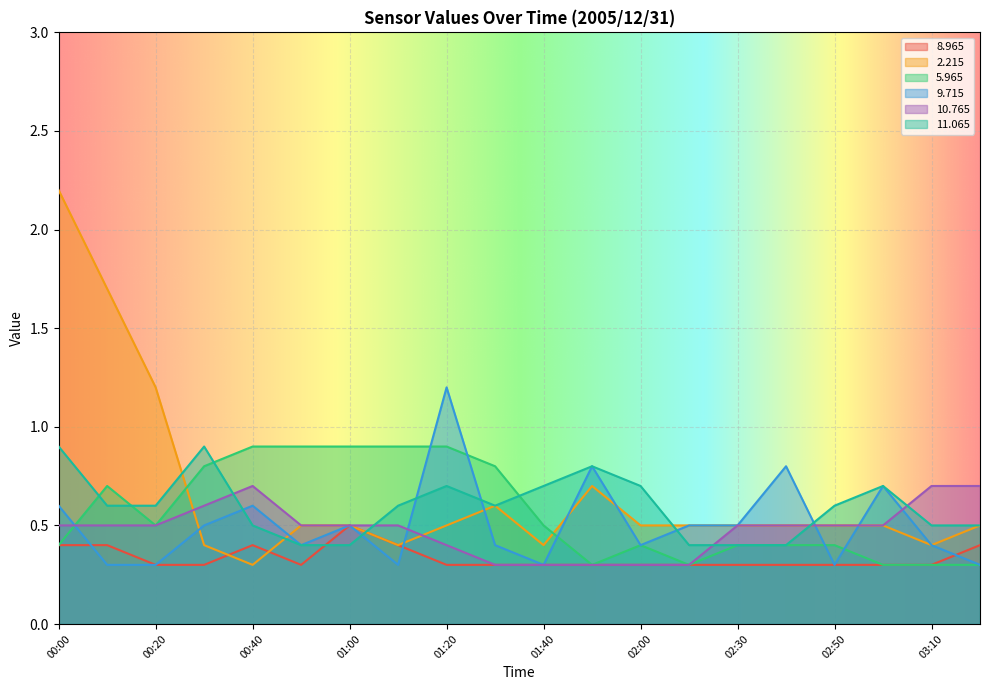

What is the label of the 9th point from the left?

01:20